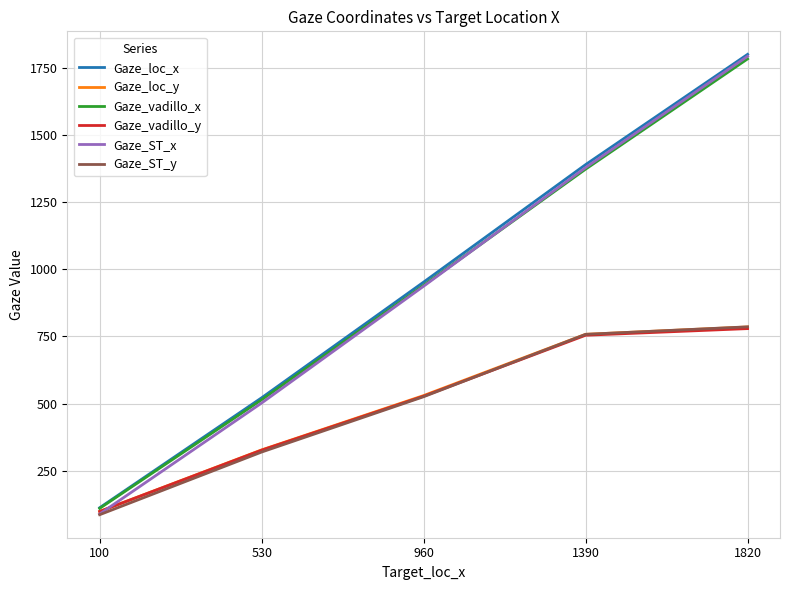

What is the smallest value displayed?

86.4